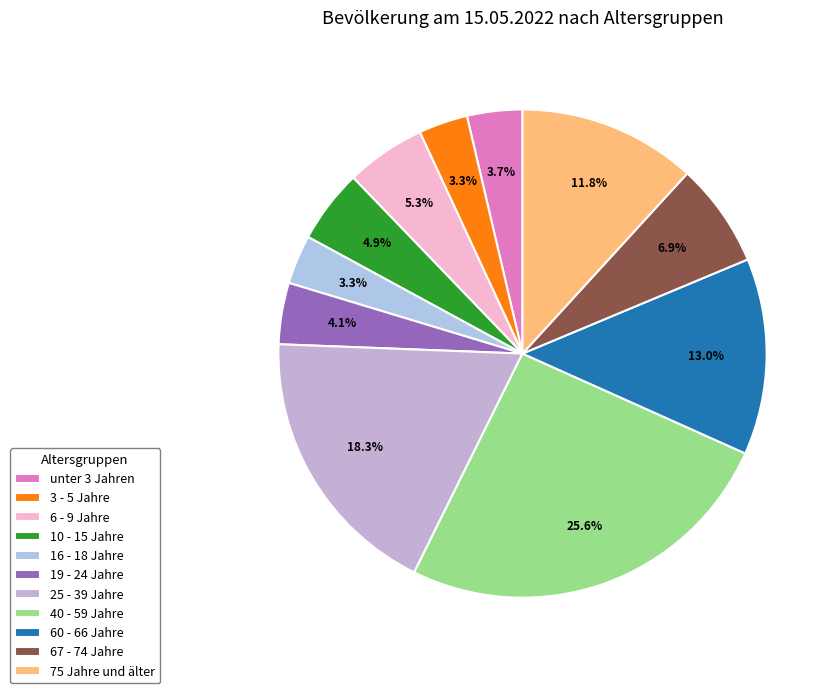

Is there a majority slice in this chart?

No